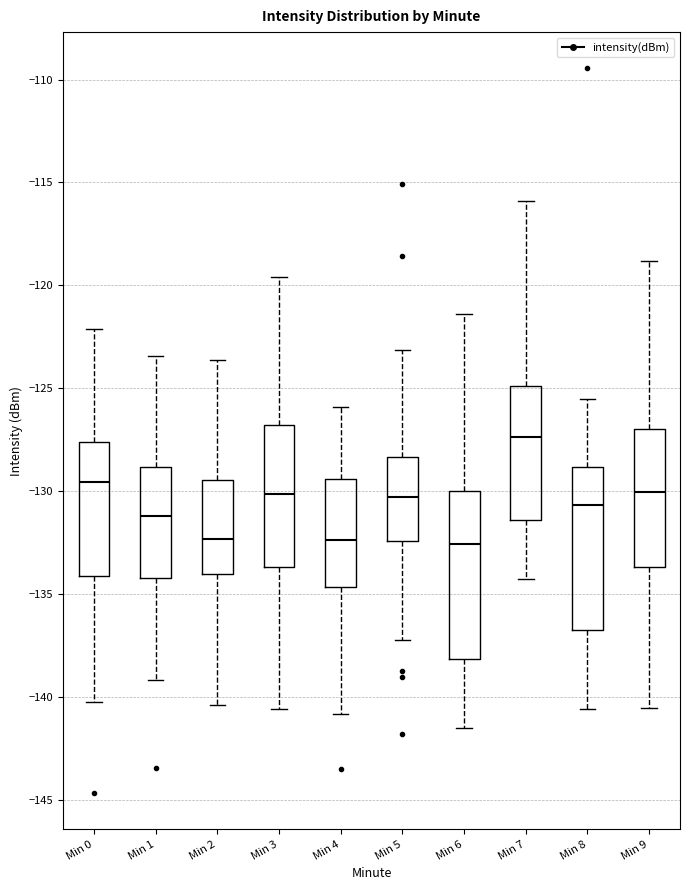

Reading left to right, transcribe this box plot: for each box, give where its median line is, the range the box spans, and where its two whiskers end, as read against the y-axis. The values are not printed on the chart, so give them approximately, as read against the axis.

Min 0: median -129.5, box -134.0 to -127.5, whiskers -140.0 to -122.0
Min 1: median -131.0, box -134.0 to -129.0, whiskers -139.0 to -123.5
Min 2: median -132.5, box -134.0 to -129.5, whiskers -140.5 to -123.5
Min 3: median -130.0, box -133.5 to -127.0, whiskers -140.5 to -119.5
Min 4: median -132.5, box -134.5 to -129.5, whiskers -141.0 to -126.0
Min 5: median -130.5, box -132.5 to -128.5, whiskers -137.0 to -123.0
Min 6: median -132.5, box -138.0 to -130.0, whiskers -141.5 to -121.5
Min 7: median -127.5, box -131.5 to -125.0, whiskers -134.5 to -116.0
Min 8: median -130.5, box -137.0 to -129.0, whiskers -140.5 to -125.5
Min 9: median -130.0, box -133.5 to -127.0, whiskers -140.5 to -119.0